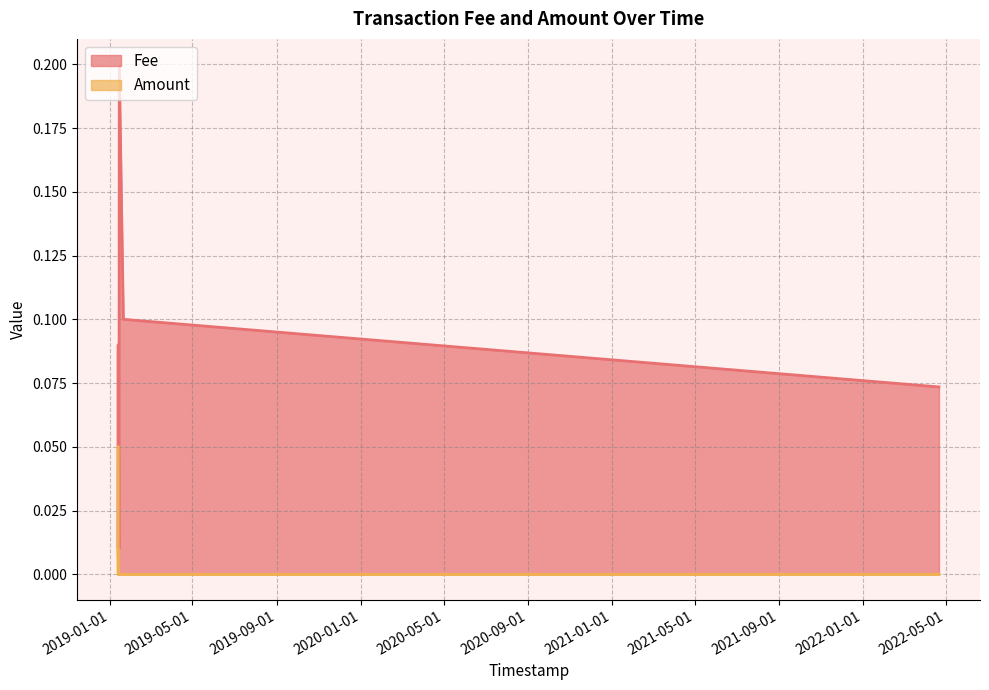

At which category does the chart reach its peak across all series?

2019-01-15 04:56:31